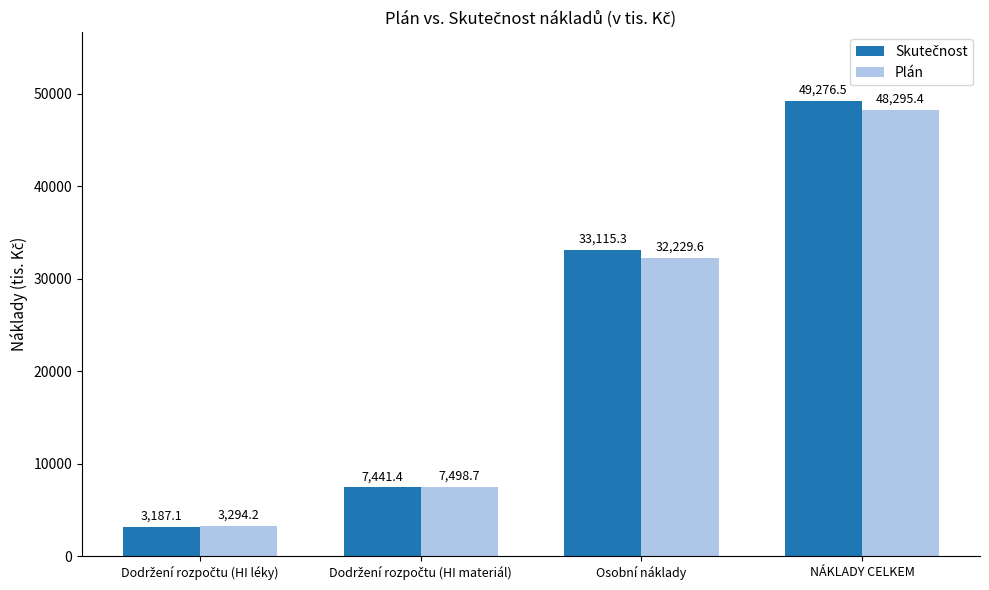

What is the difference between the maximum and minimum values in the Plán series?

45001.2